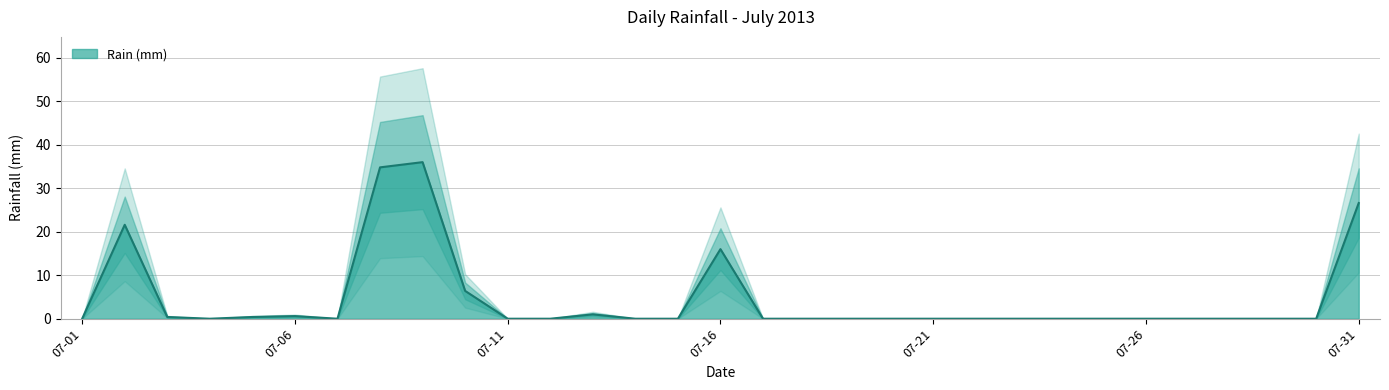

What is the difference between the maximum and minimum values?

36.0